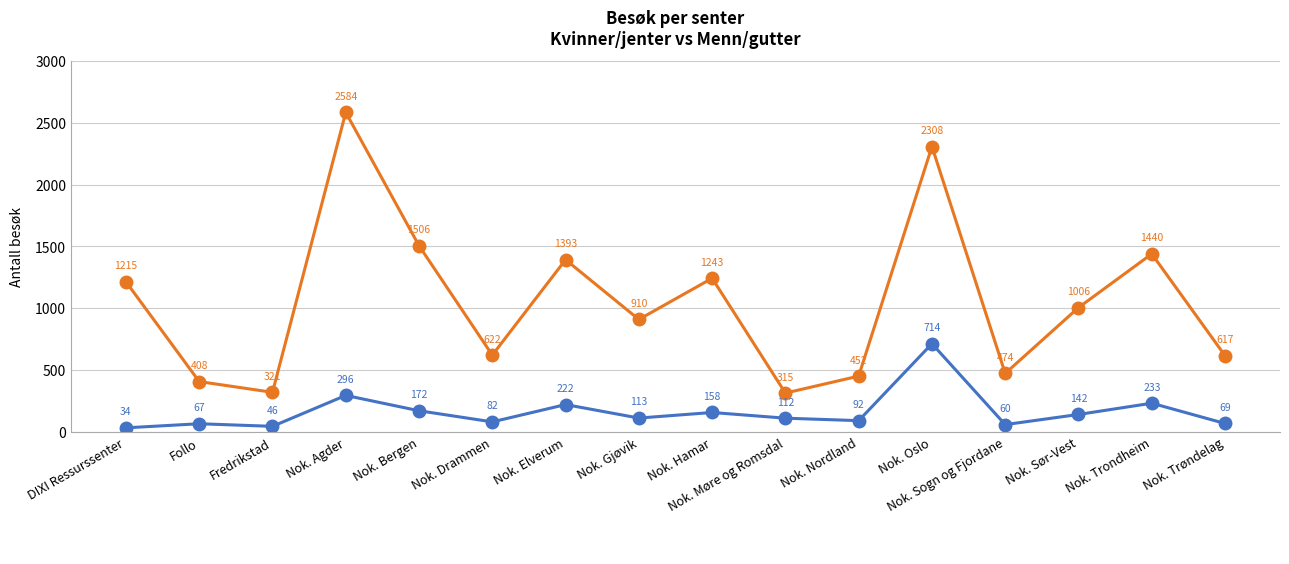

What is the difference between the highest and lowest values at Nok. Møre og Romsdal?

203